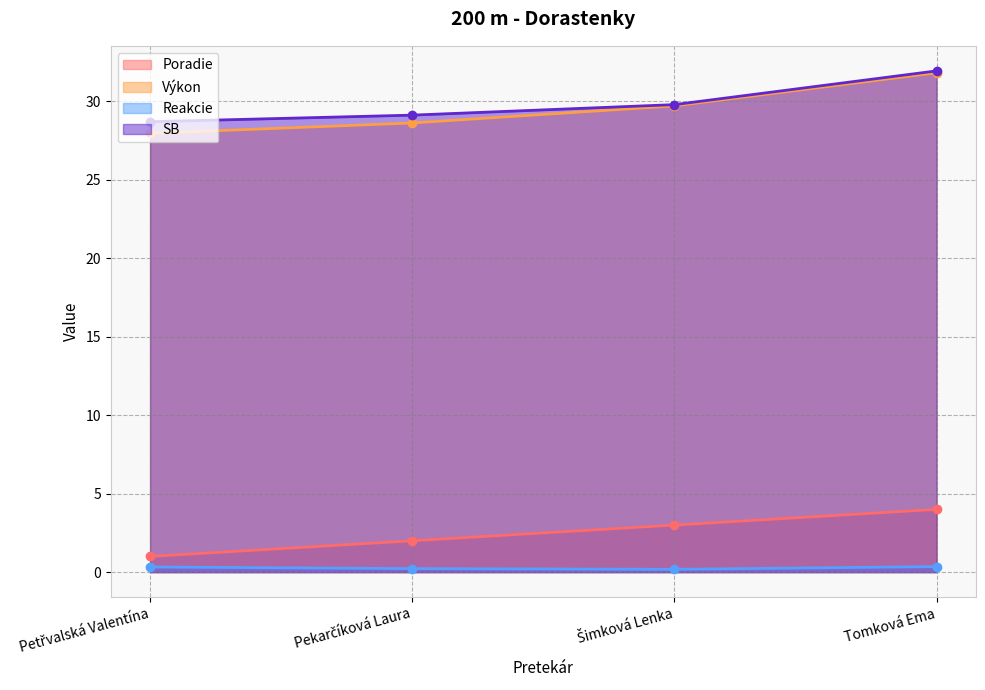

Rank the categories by Výkon value from lowest to highest.

Petřvalská Valentína, Pekarčíková Laura, Šimková Lenka, Tomková Ema